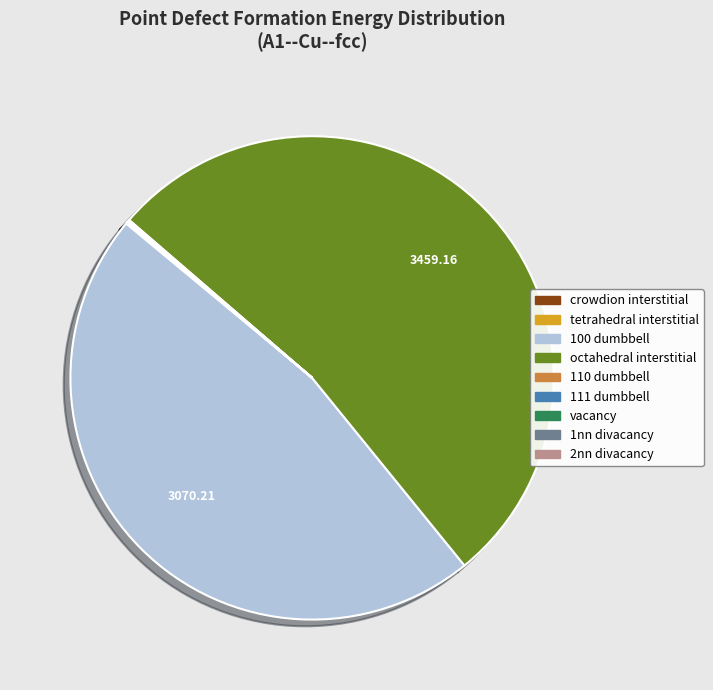

Does octahedral interstitial represent more than half of the total?

Yes